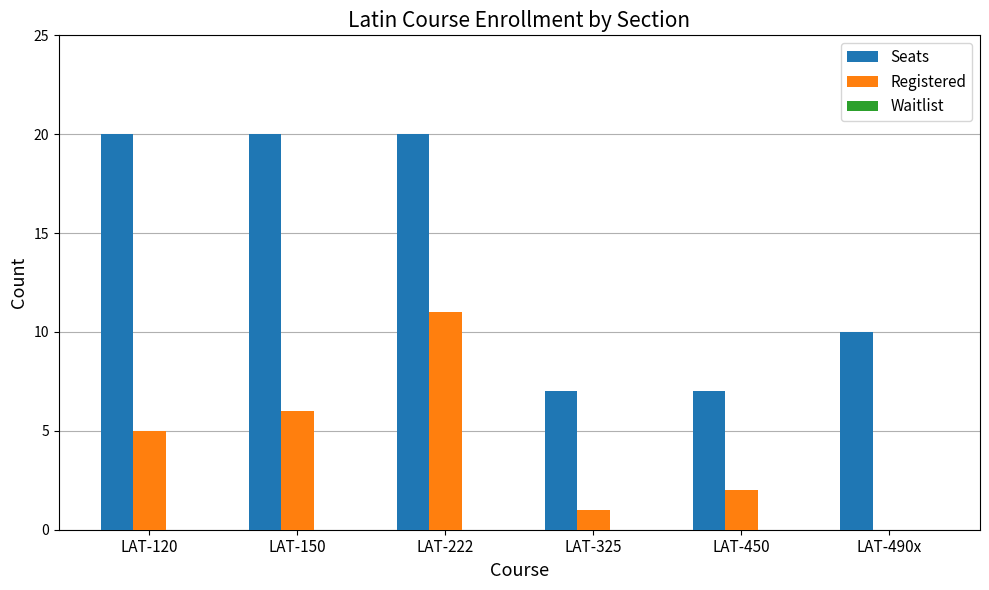

Which series changed the most between LAT-450 and LAT-490x?

Seats